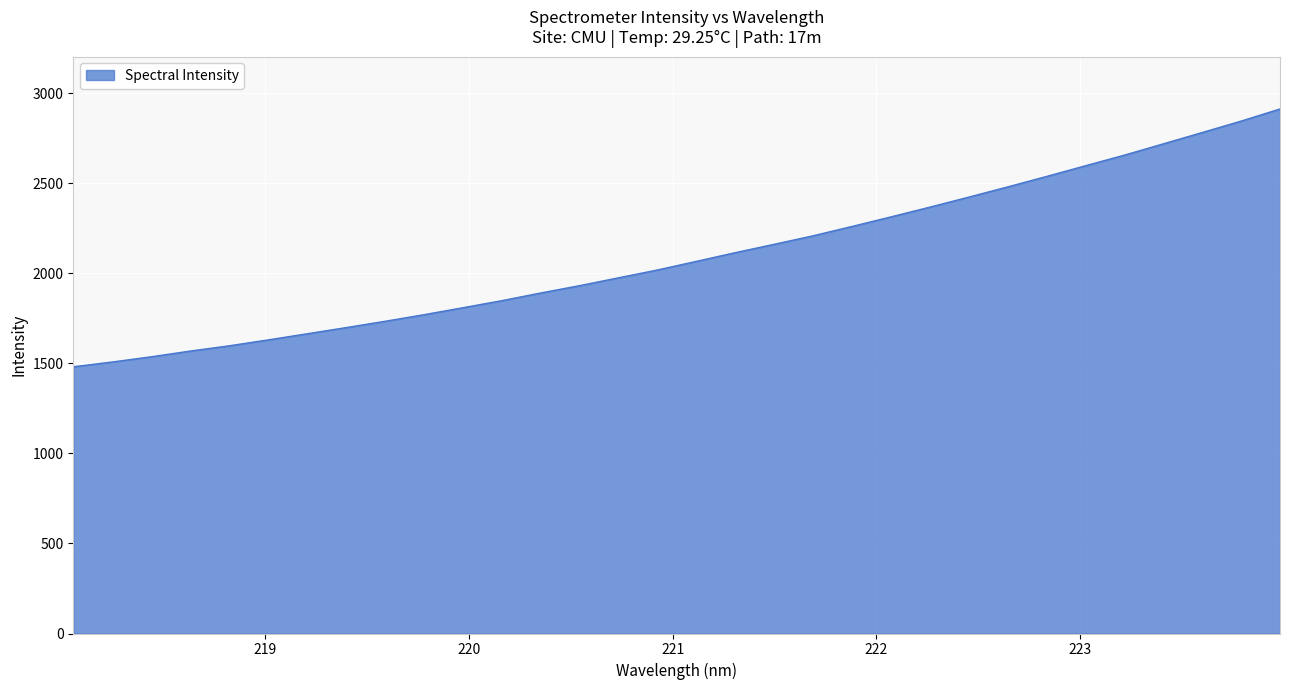

What is the difference between the maximum and minimum values?

1431.4